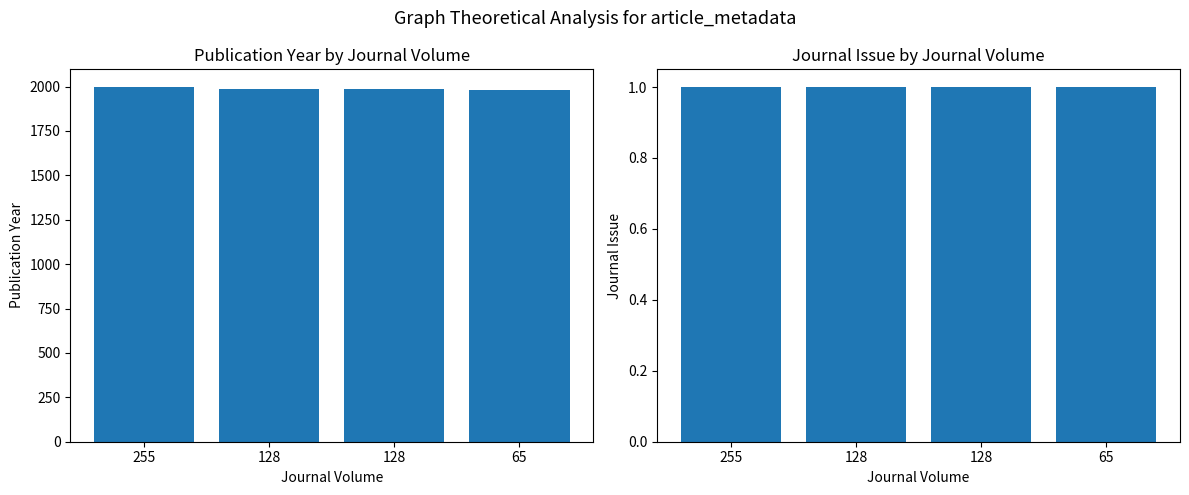

How many Publication Year values are between 1986 and 1997?

3